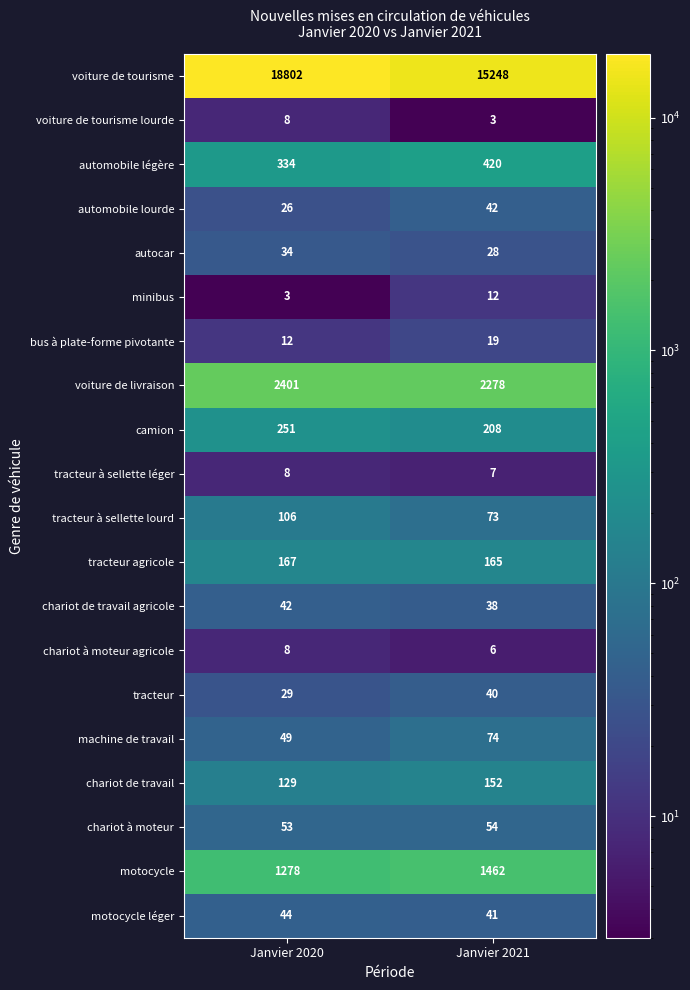

Which series has the widest spread of values?

voiture de tourisme